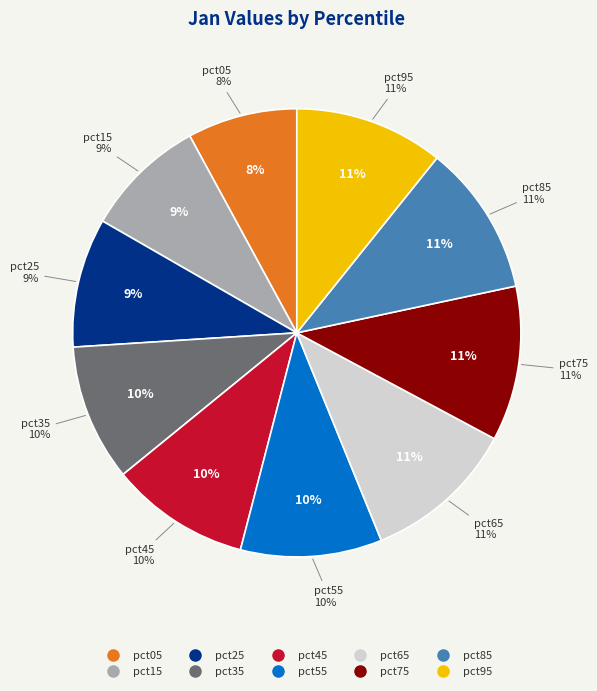

To the nearest percent, what is the average slice percentage?

10%